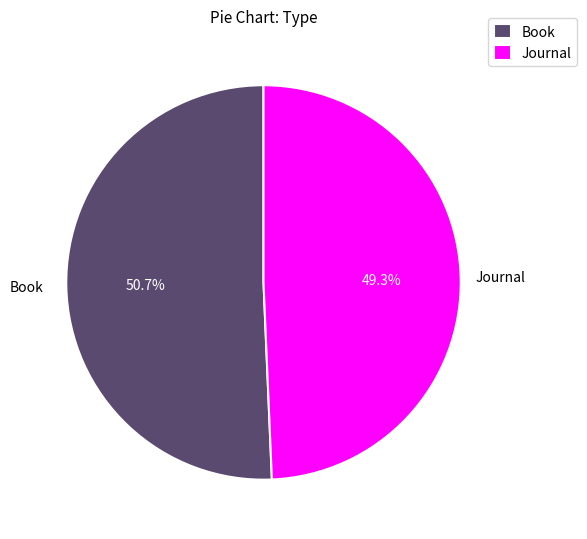

To the nearest percent, what is the average slice percentage?

50%